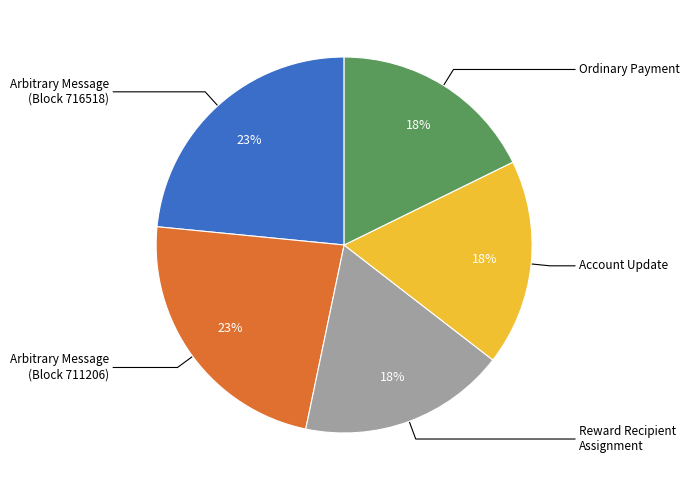

Does any single category account for the majority?

No